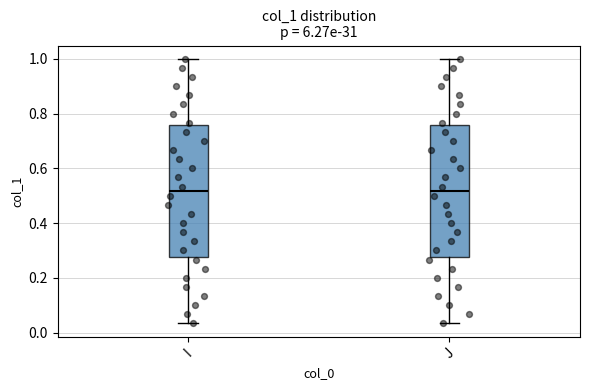

Where does the upper whisker of the box for I end on the y-axis? The values are not printed on the chart, so give them approximately, as read against the axis.

1.00